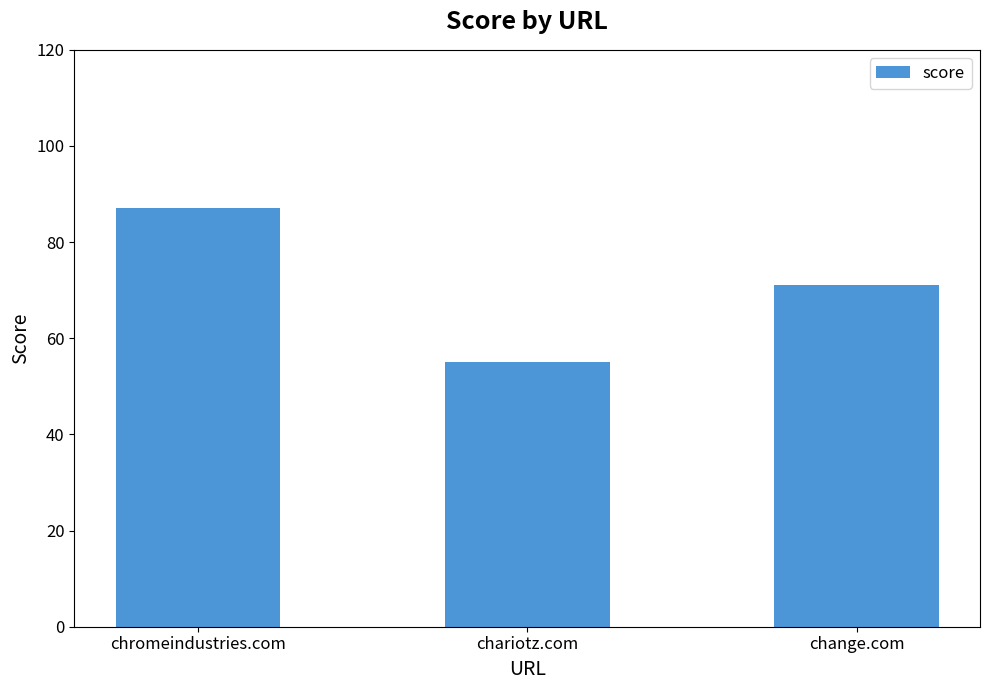

Which has a higher value, chromeindustries.com or chariotz.com?

chromeindustries.com